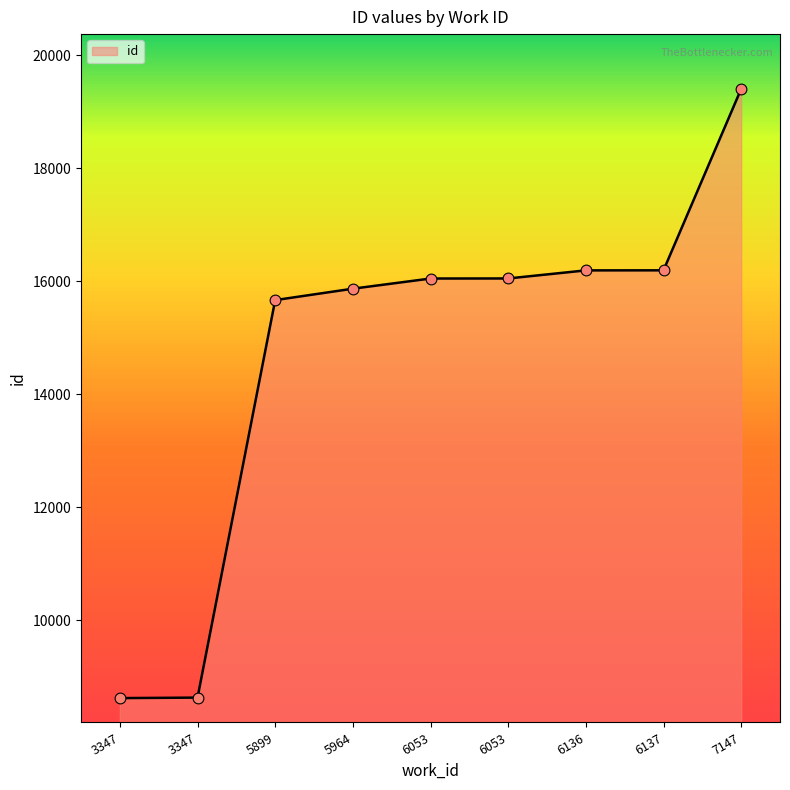

What is the change in value from 5964 to 6136?

+324